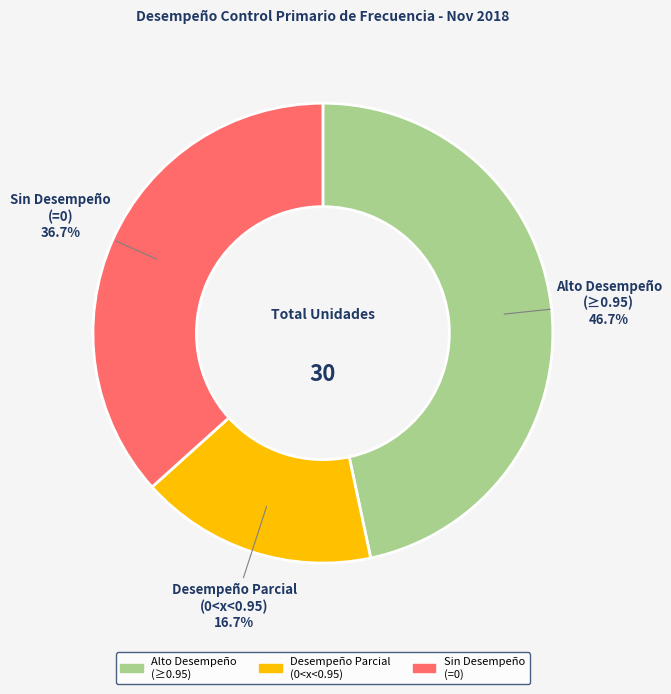

Rank the categories by value from highest to lowest.

Alto Desempeño (≥0.95), Sin Desempeño (=0), Desempeño Parcial (0<x<0.95)